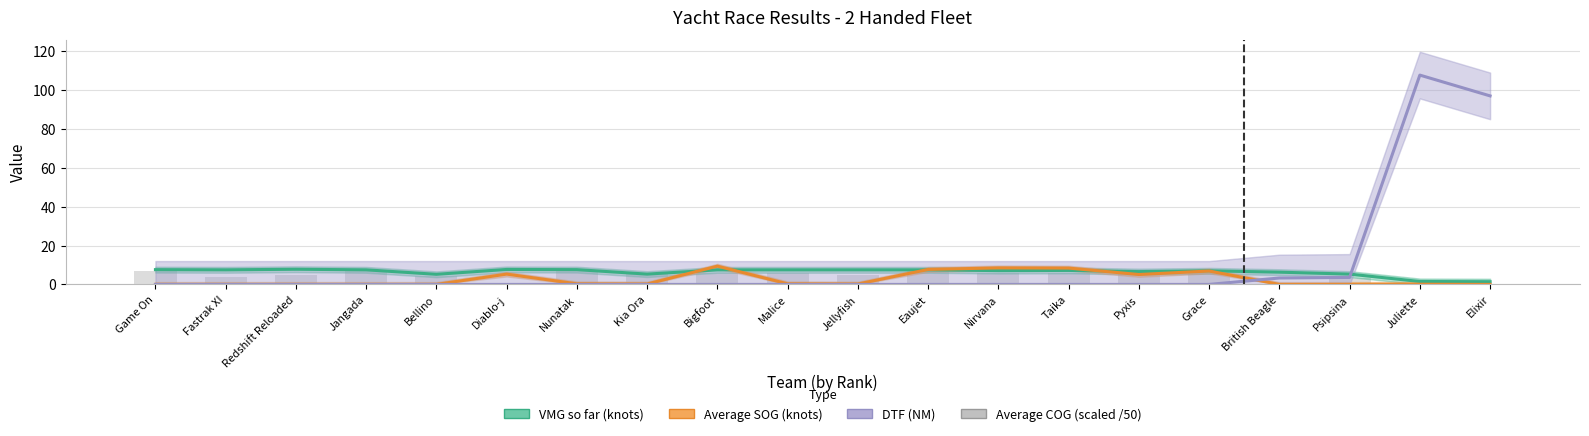

At which label does Average COG (scaled /50) first exceed 5?

Game On